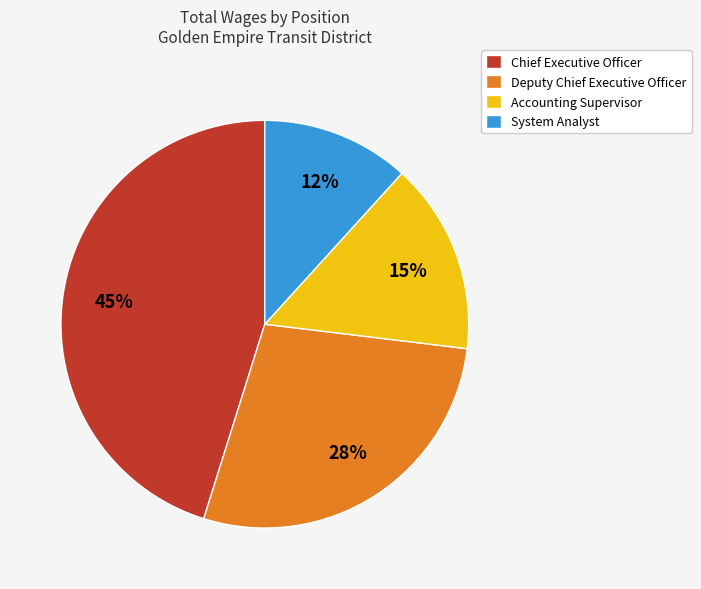

To the nearest percent, what percentage of the pie is System Analyst?

12%